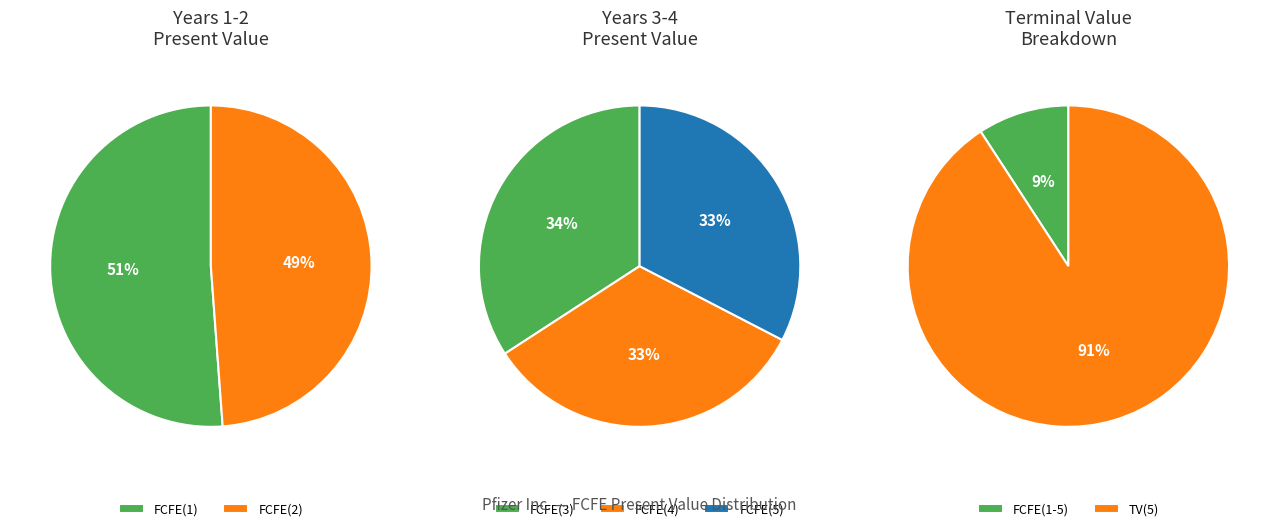

What is the ratio of the value at FCFE(1) to the value at FCFE(3)?

1.1